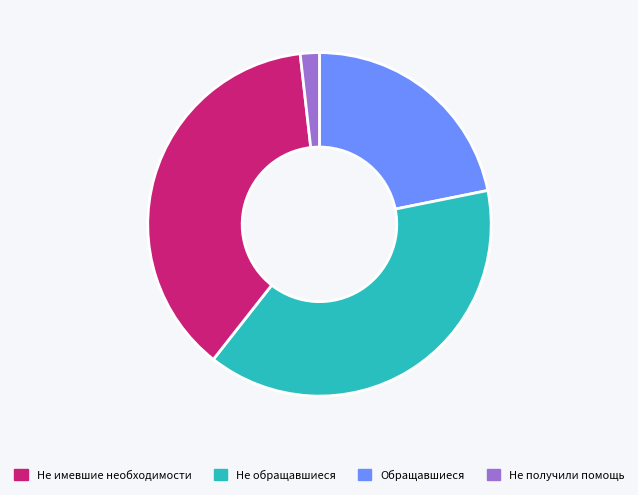

How many slices are in this pie chart?

4